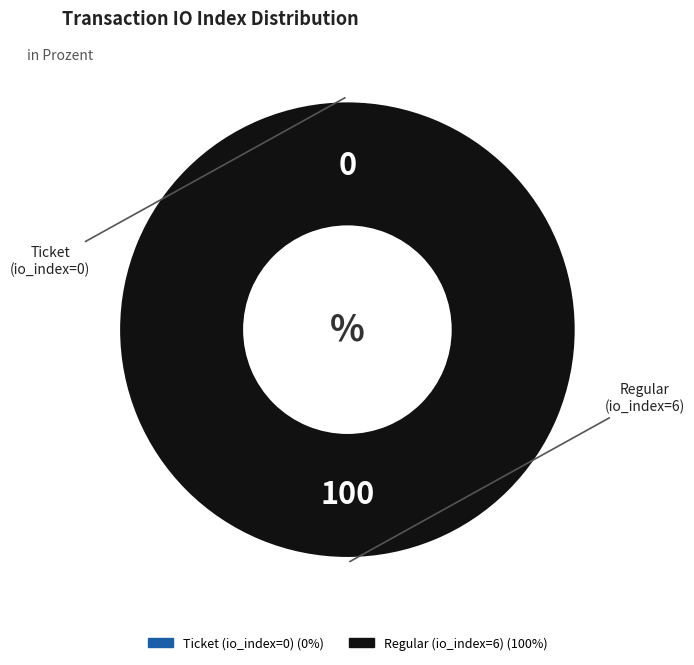

What portion of the pie excludes Ticket (io_index=0)?

100.0%